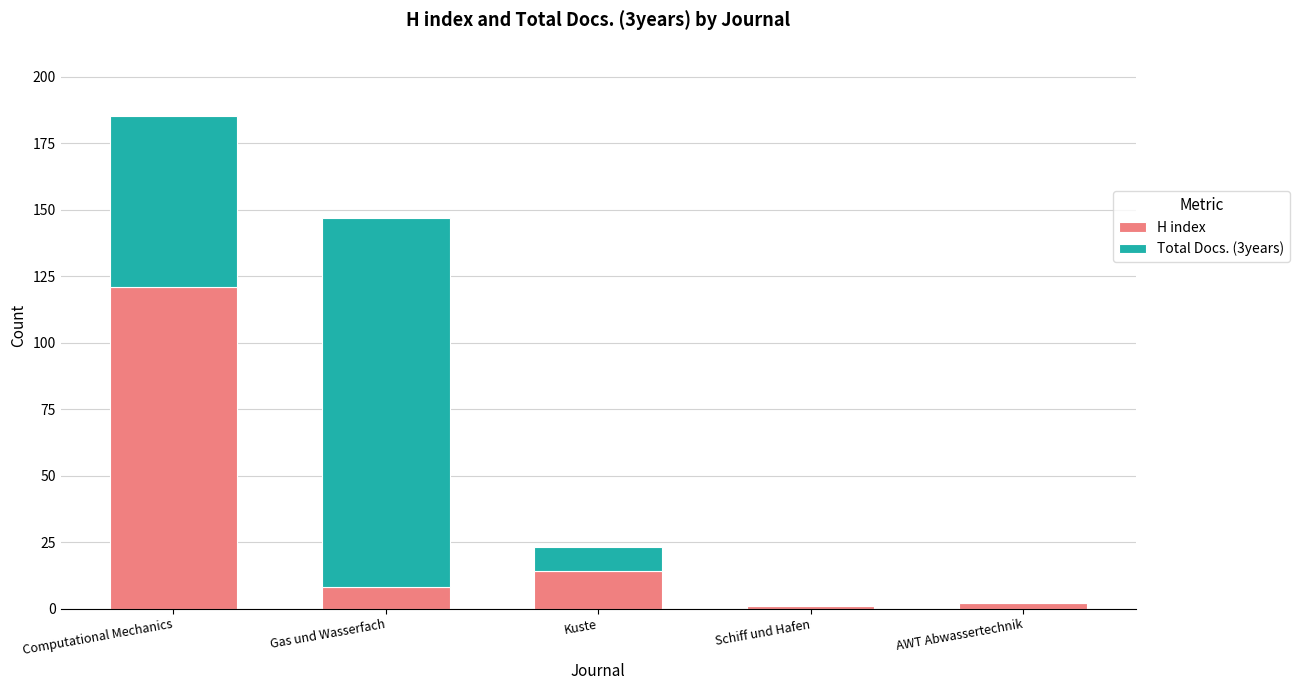

What is the sum of all H index values?

146